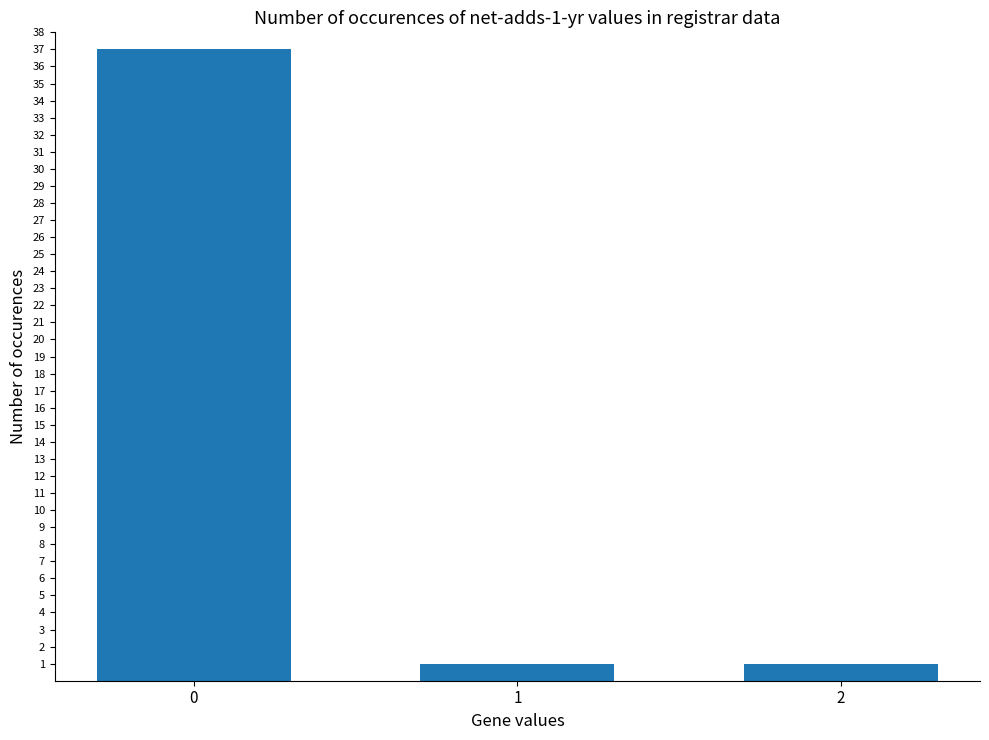

What is the value of the 2nd bar from the left?

1